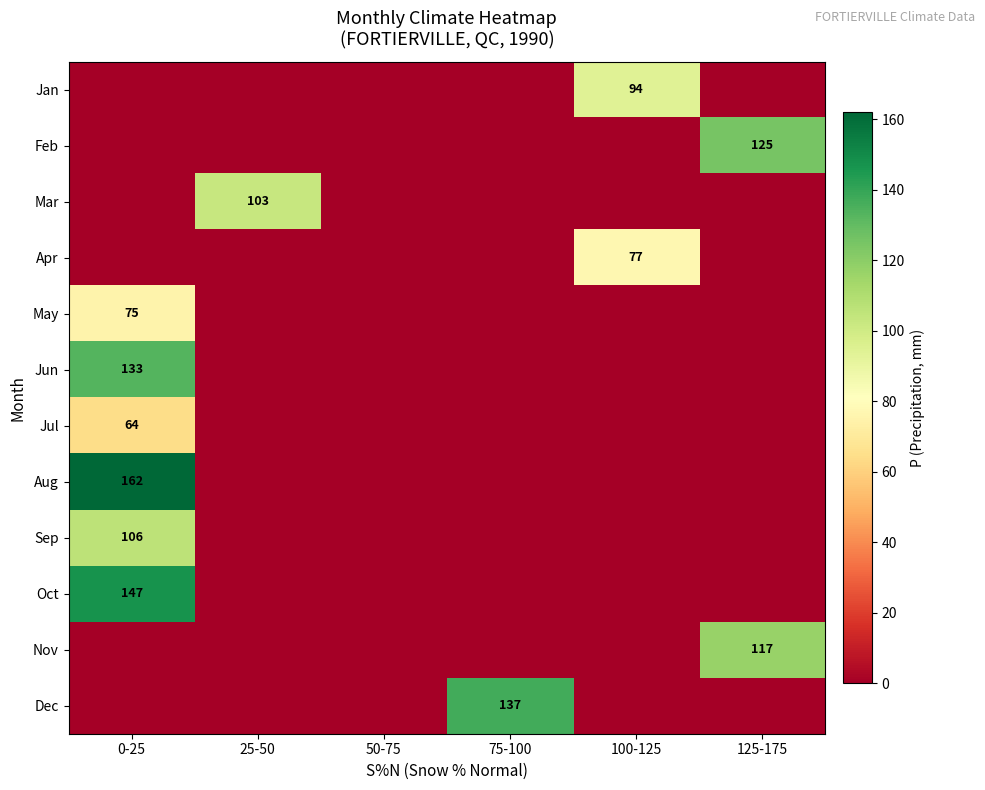

Is it true that Oct equals 55 at 0-25?

False